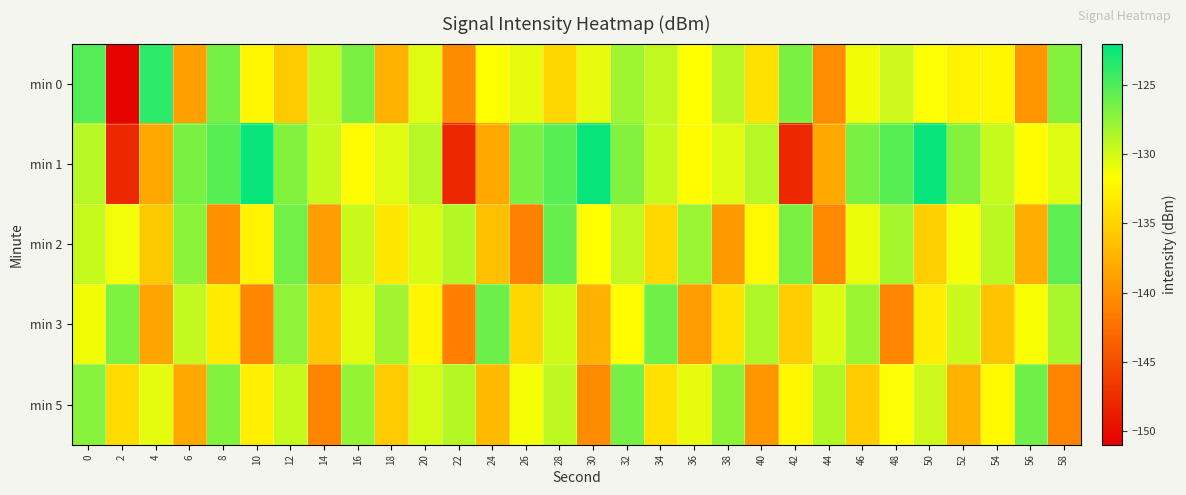

What is the spread (max minus min) of values at 40?

11.0